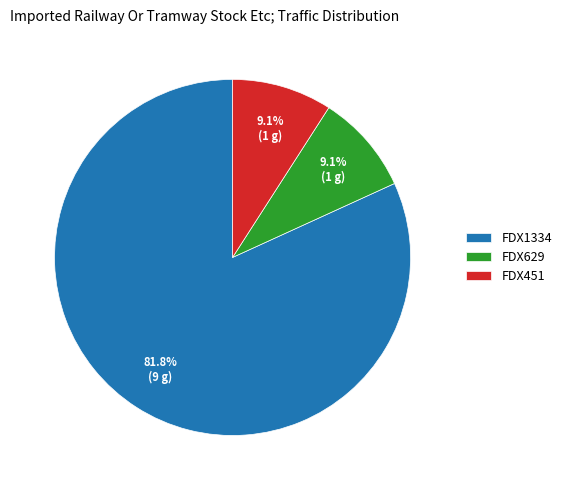

To the nearest percent, what is the difference between the FDX1334 and FDX629 slice percentages?

73%